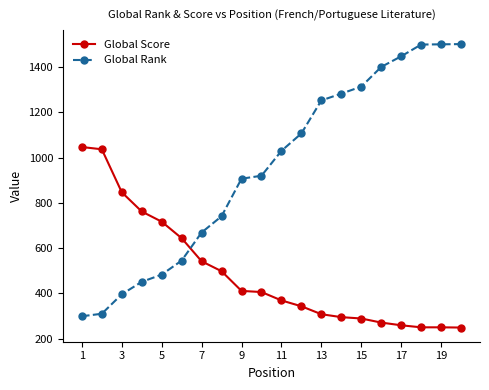

How many categories are shown in the chart?

20